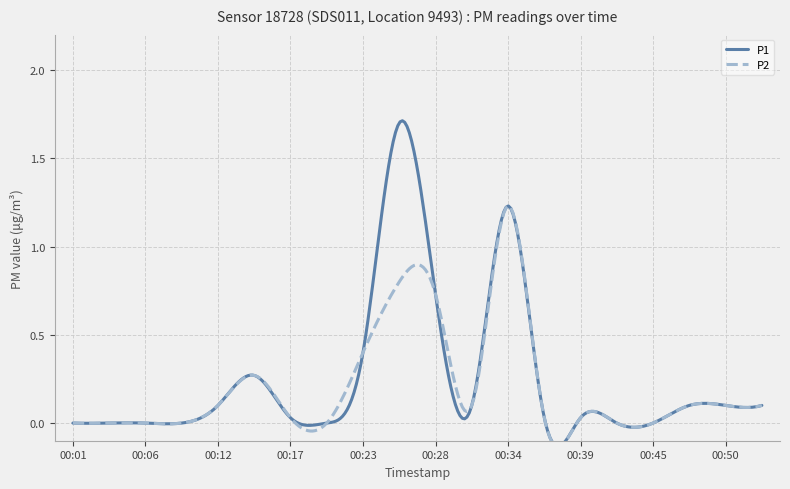

Count the number of categories in the chart.

20